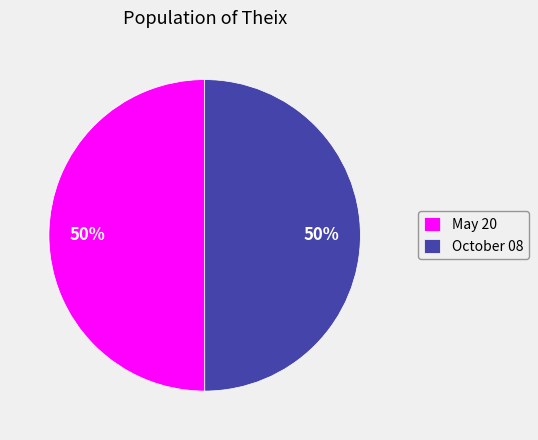

To the nearest percent, what percentage of the pie is October 08?

50%